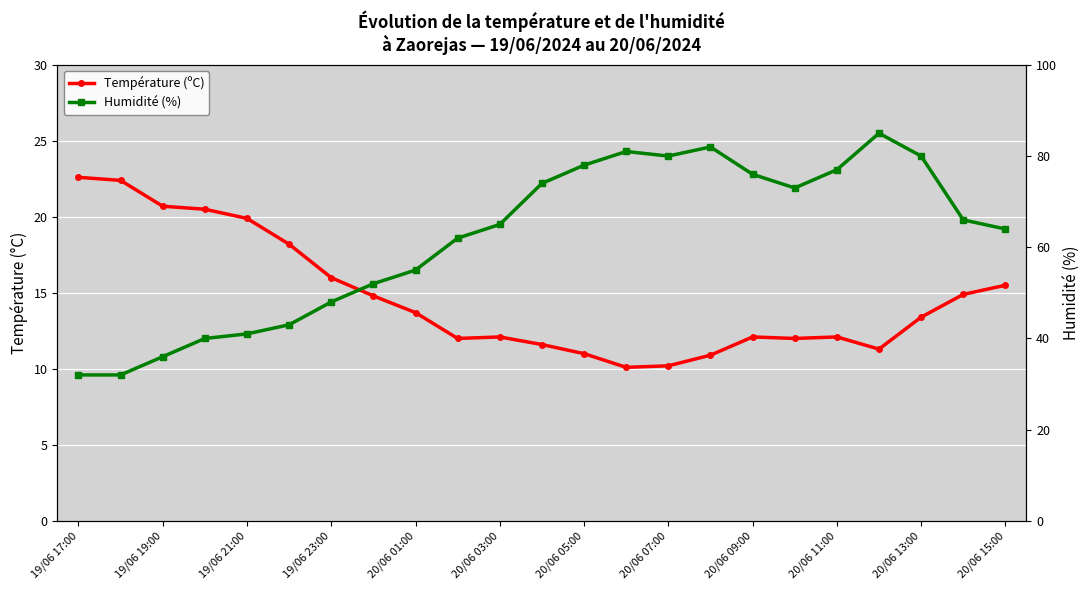

Is the value of Température (ºC) at 19/06 19:00 greater than the value of Humidité (%) at 20/06 15:00?

No